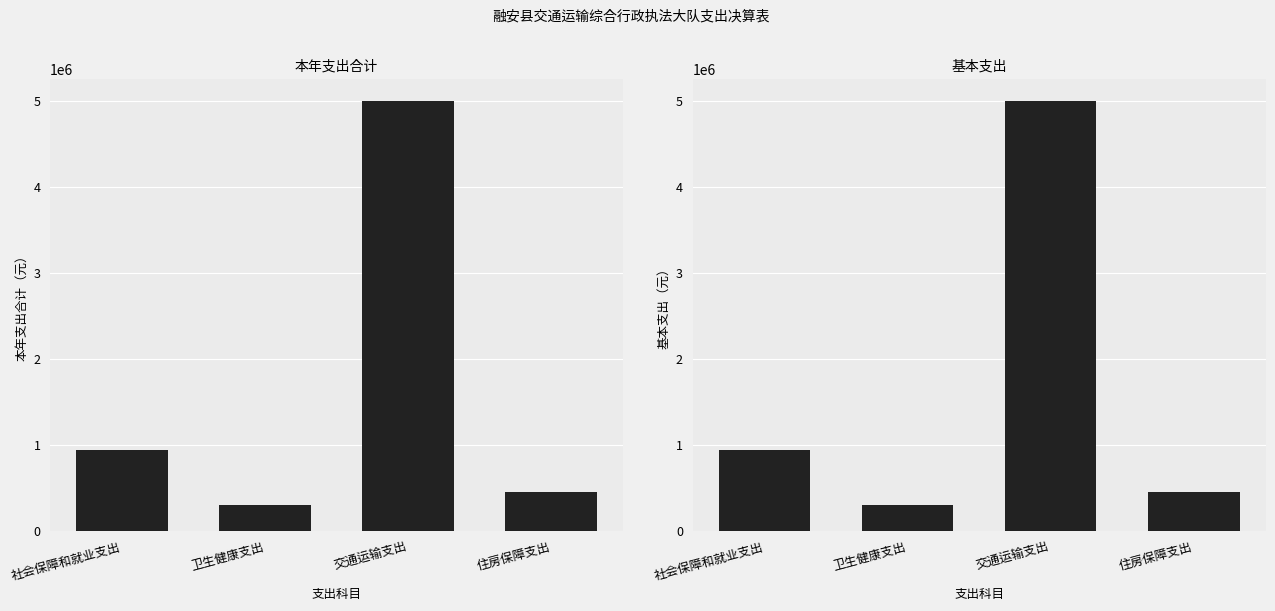

What is the approximate value of 本年支出合计 at 卫生健康支出?

299478.7